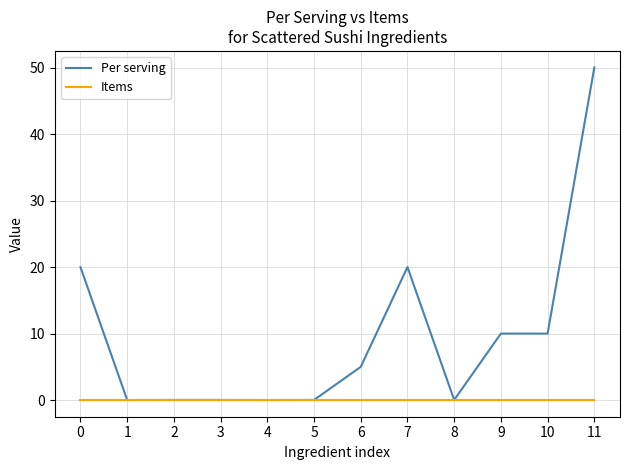

True or false: Items has a value of 0.0 at 4.

True